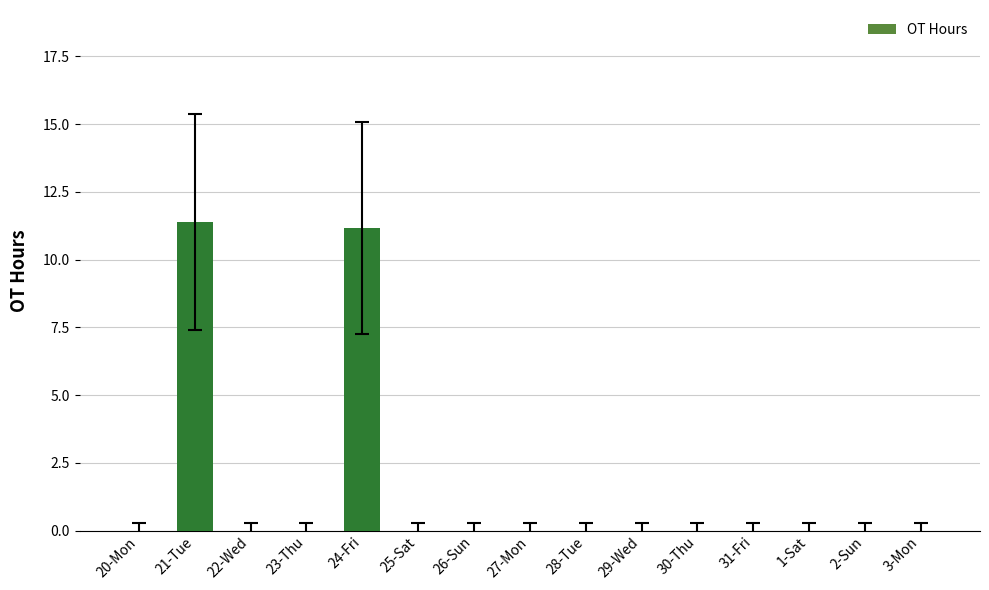

Which has a higher value, 23-Thu or 21-Tue?

21-Tue